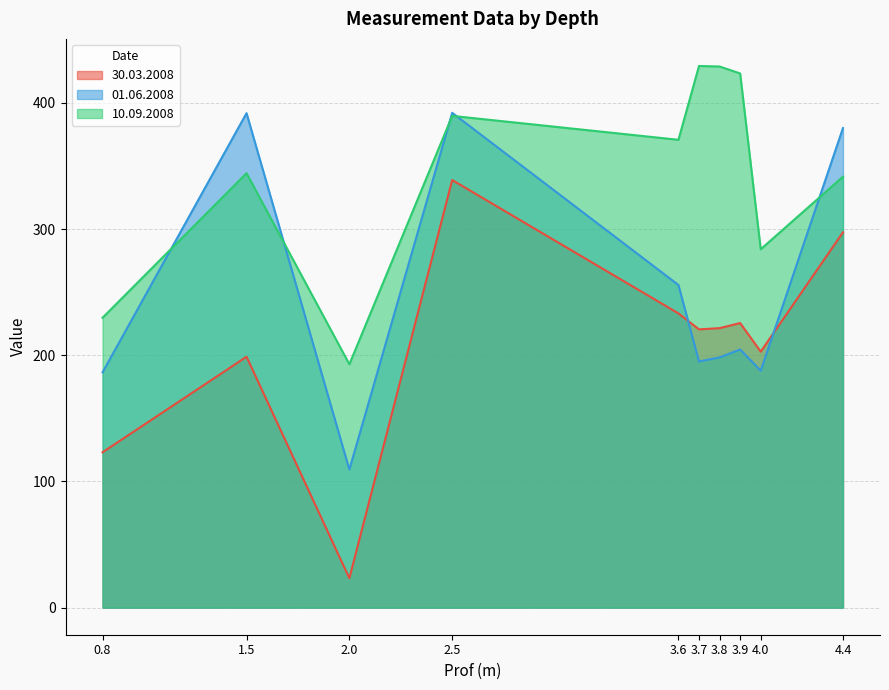

What is the difference between the second highest and minimum values in the 30.03.2008 series?

274.1